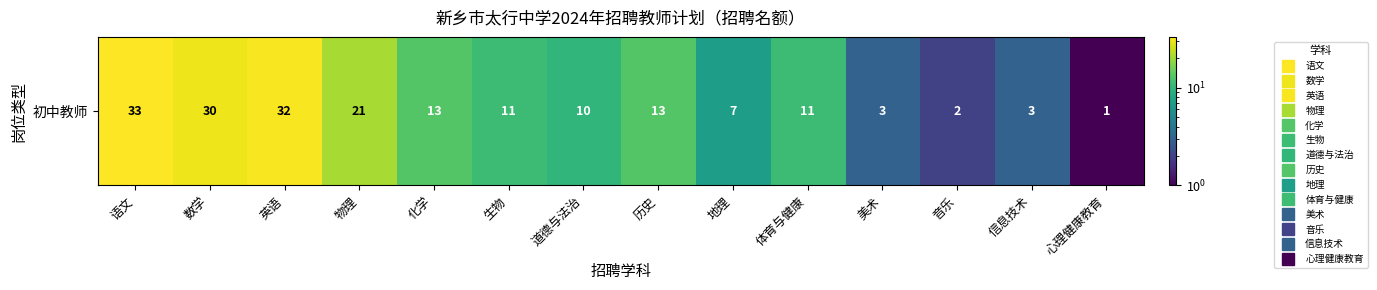

Is it true that the value at 物理 is 11?

False